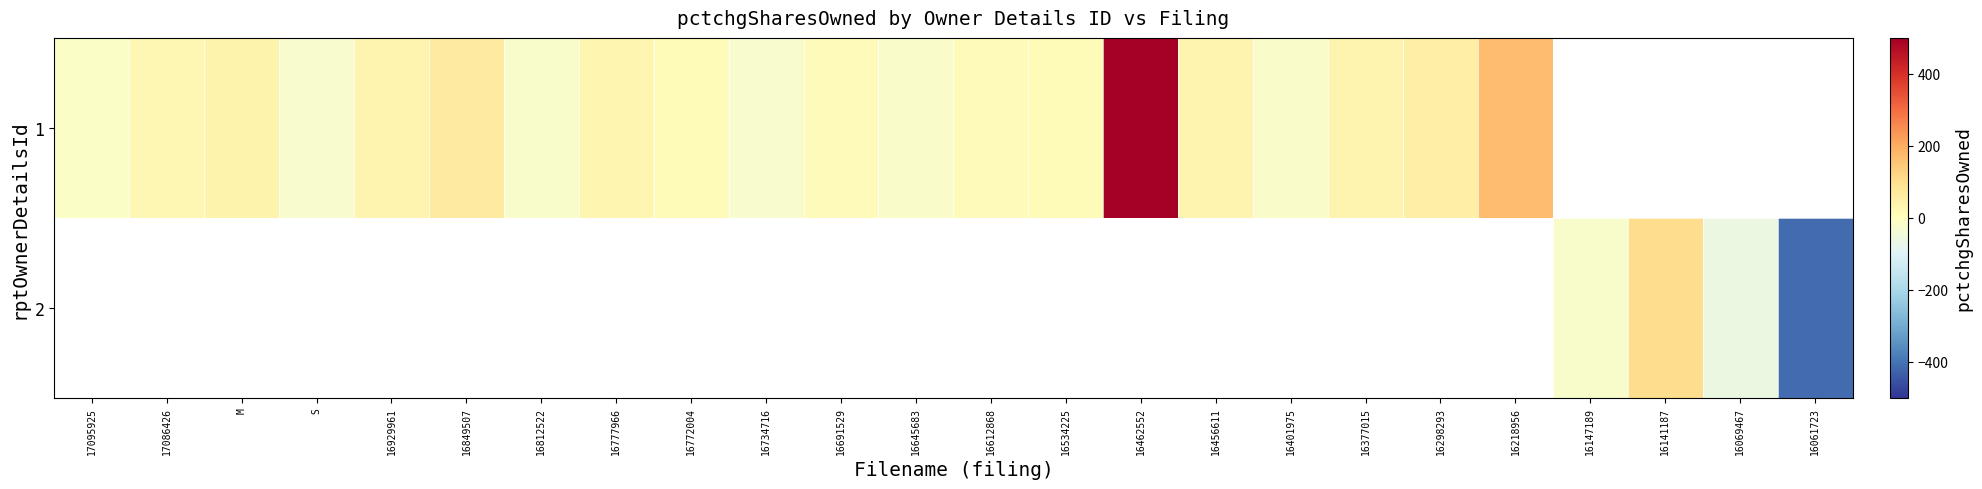

Is it true that 1 equals 39.0 at M?

True